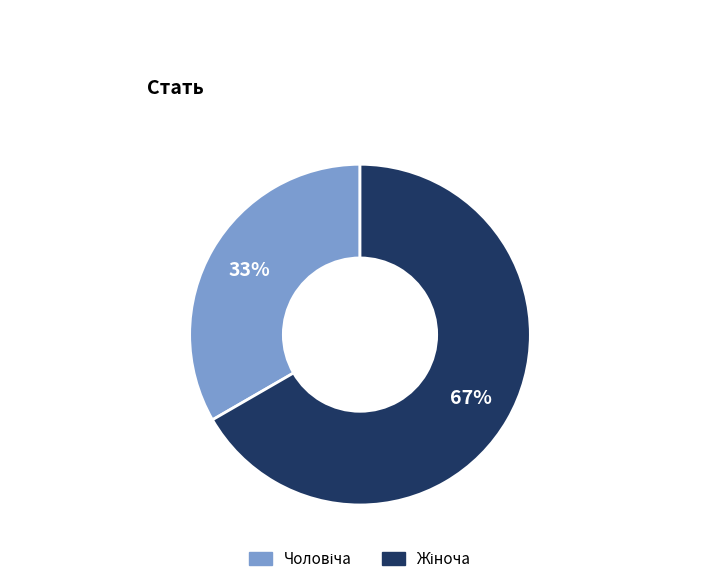

To the nearest percent, what is the average slice percentage?

50%